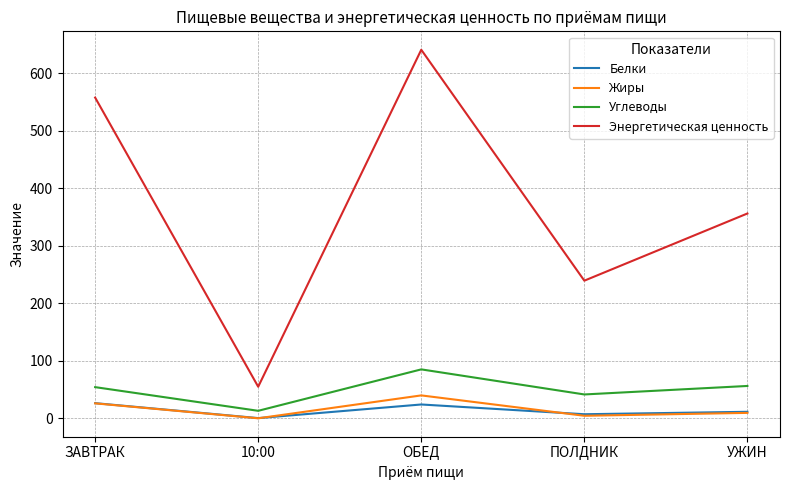

The Белки series shows 0.4 at 10:00. True or false?

True